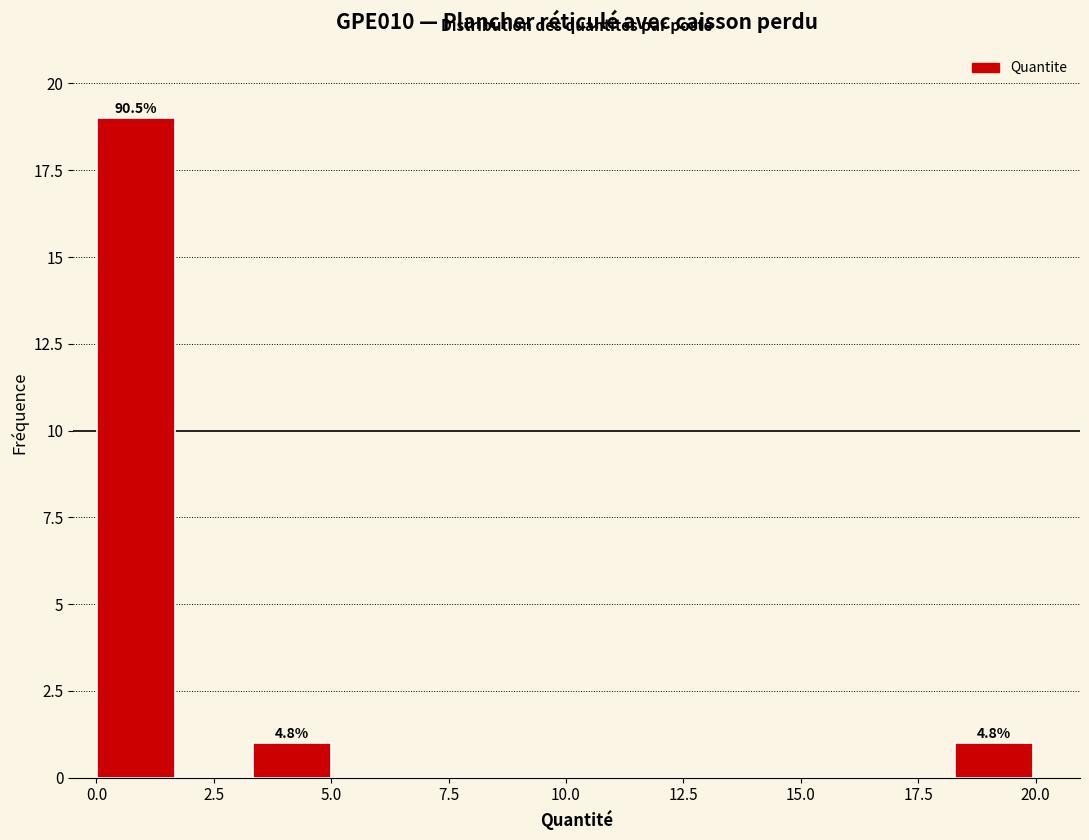

Read against the x-axis, roughly where is the centre of the tallest bar?

1.0